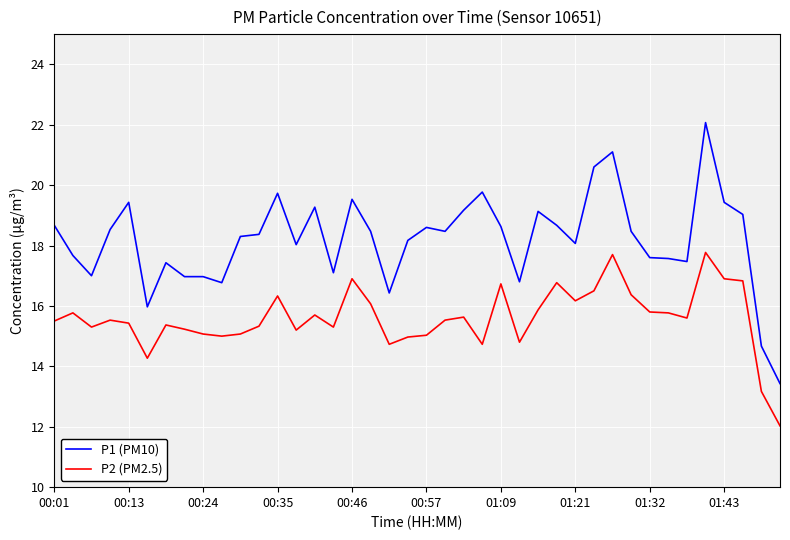

True or false: P2 (PM2.5) and P1 (PM10) cross at least once.

False